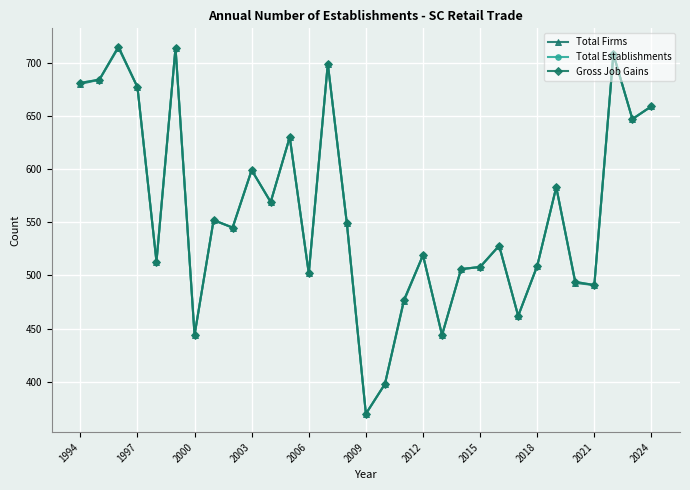

Does the chart have visible grid lines?

Yes